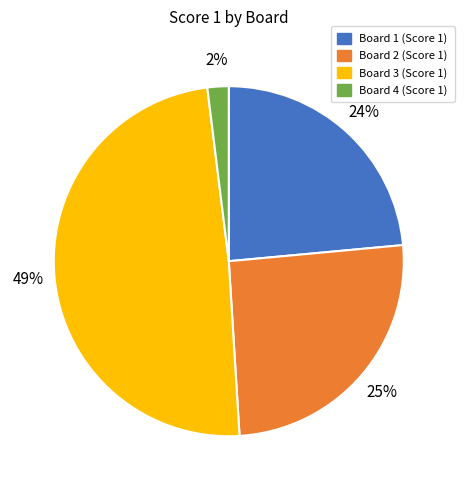

True or false: Board 4 accounts for 2% of the total.

True